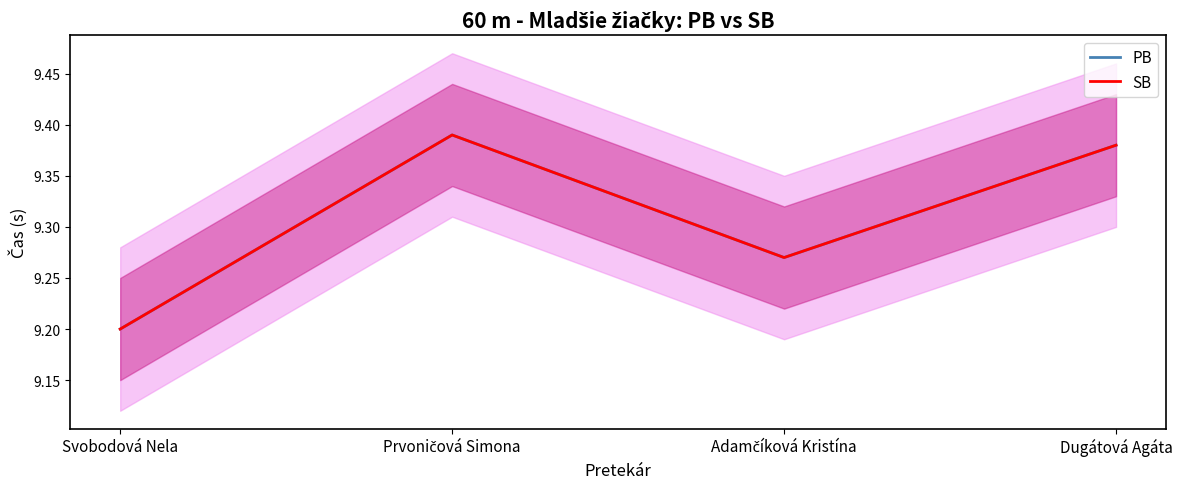

What is the highest value of the PB series?

9.4